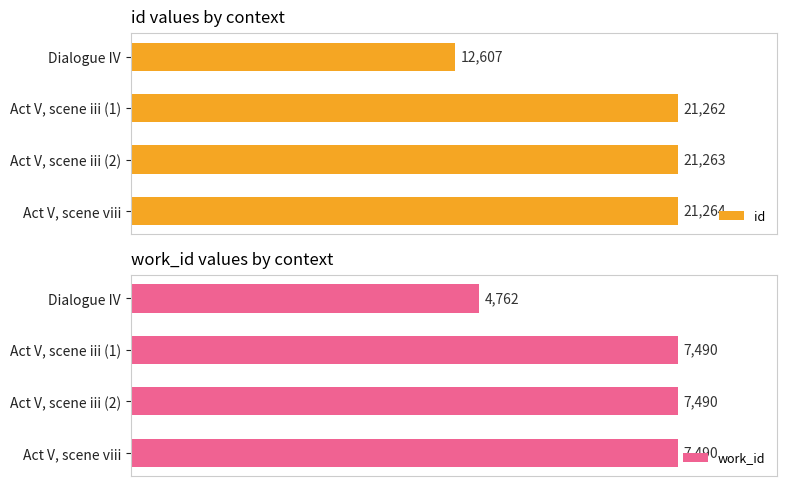

Where is id nearest to the value 16935?

Act V, scene iii (1)